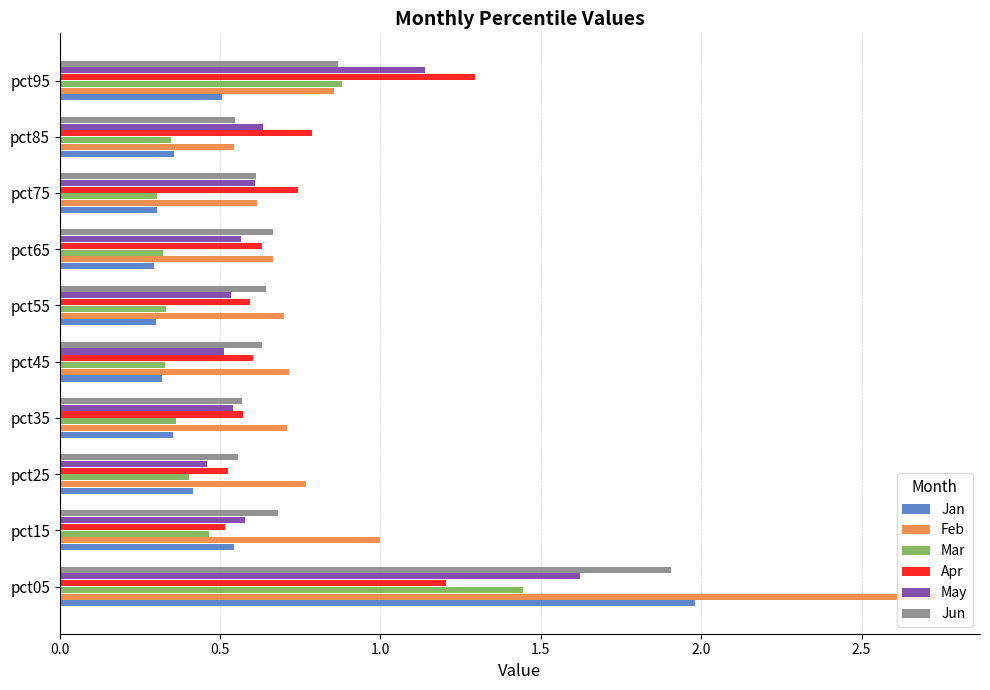

Which series has the largest range (max minus min)?

Feb